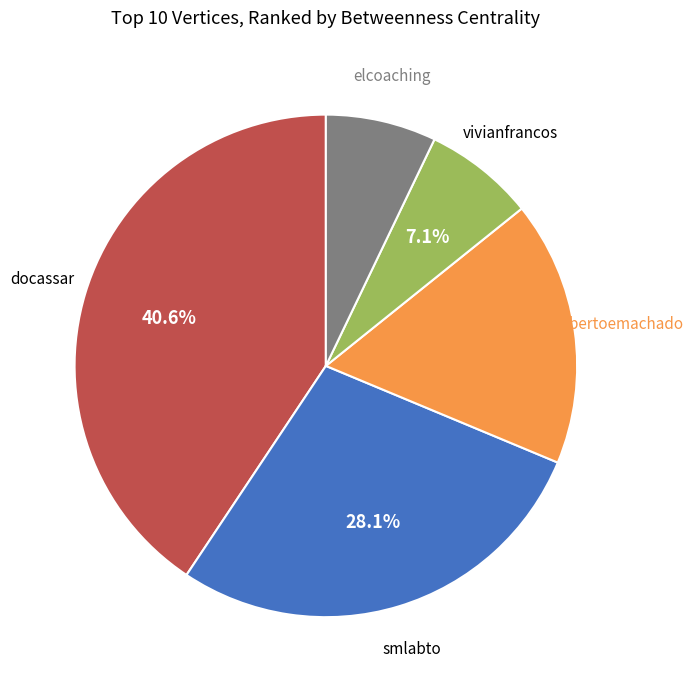

Which slice is the largest?

docassar